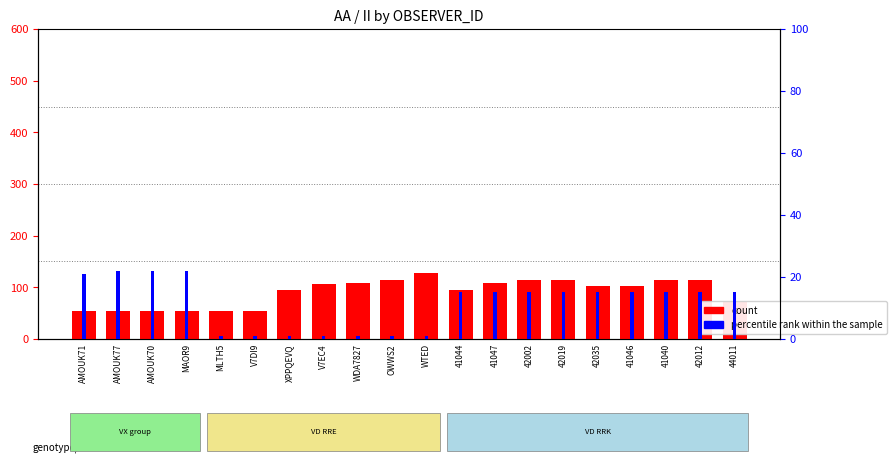

Which series changed the most between AMOUK71 and V7DI9?

percentile rank within the sample